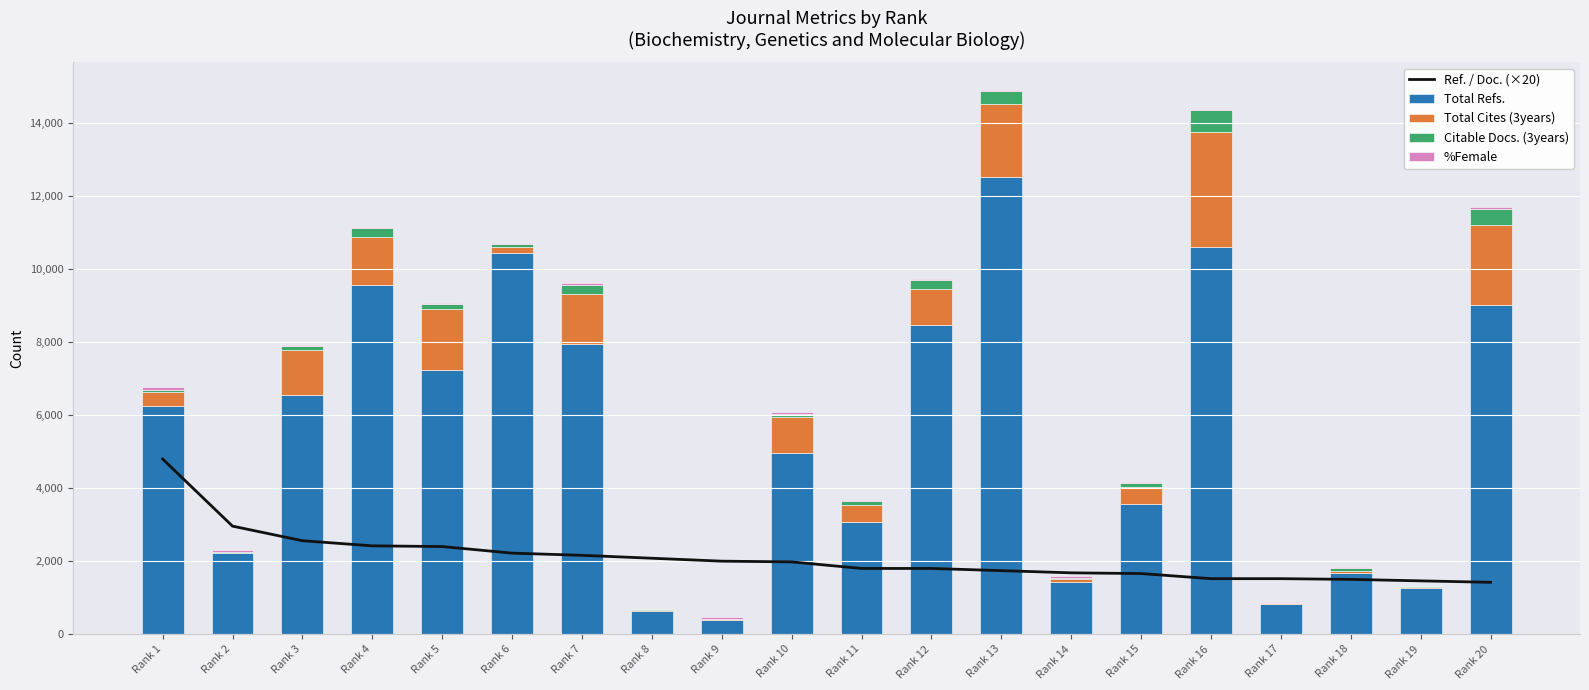

What is the greatest value displayed?

12531